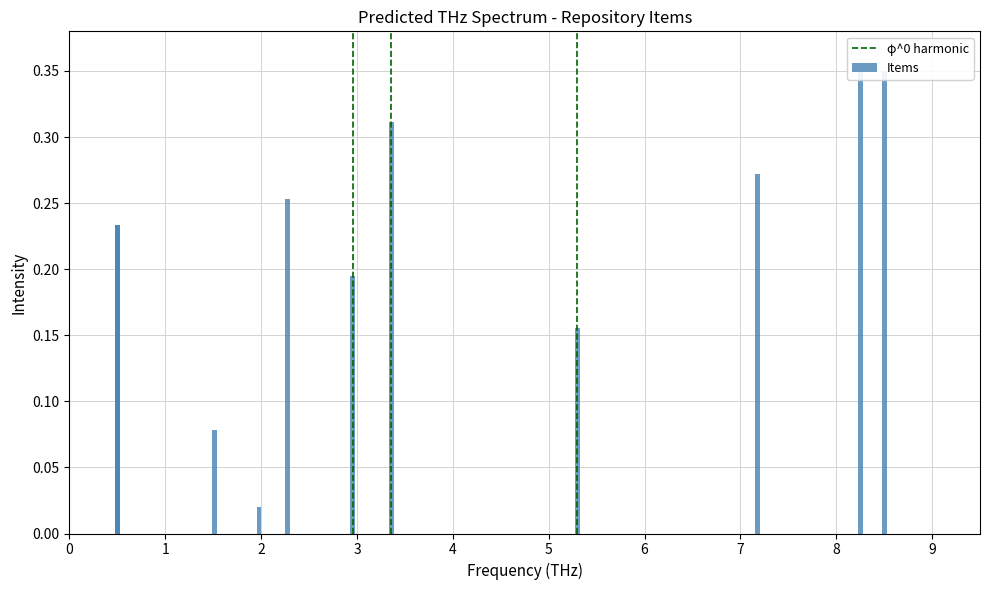

What is the change in value from 0 to 1?

+1